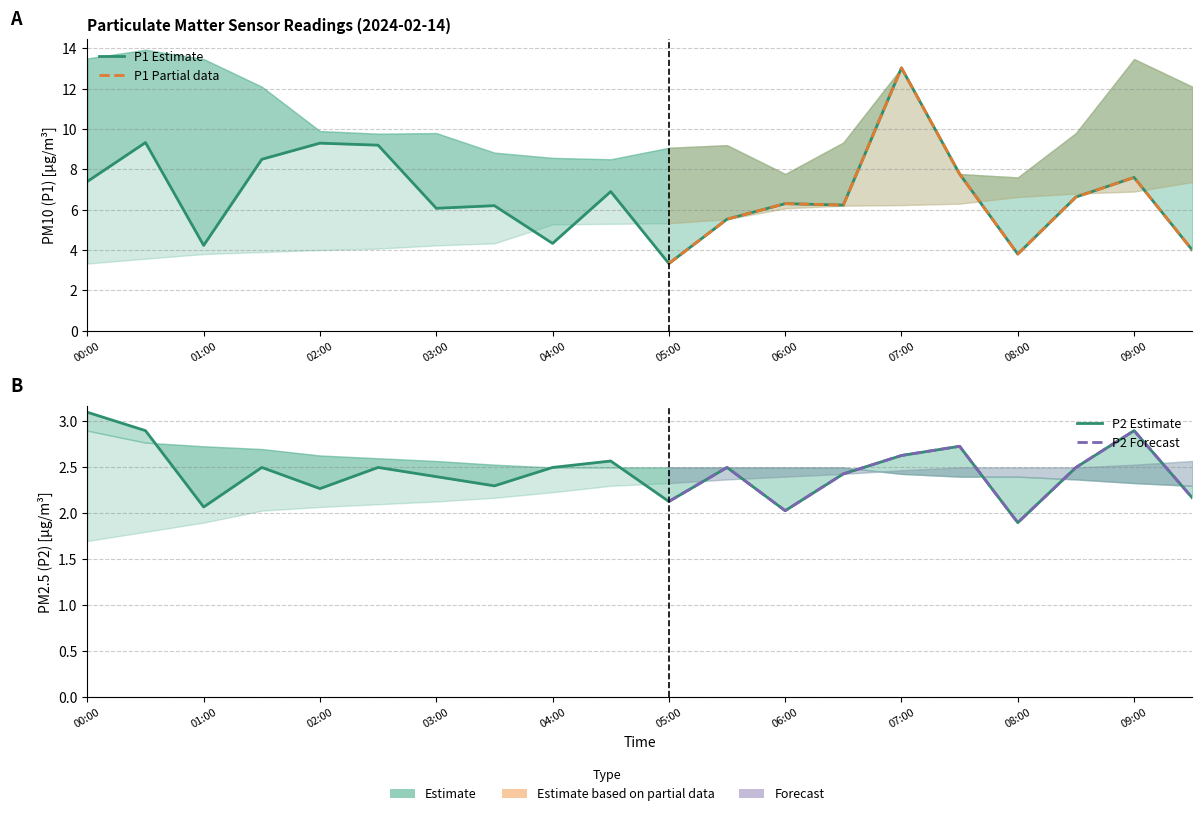

True or false: P1 has more than 1 interior local peaks.

True